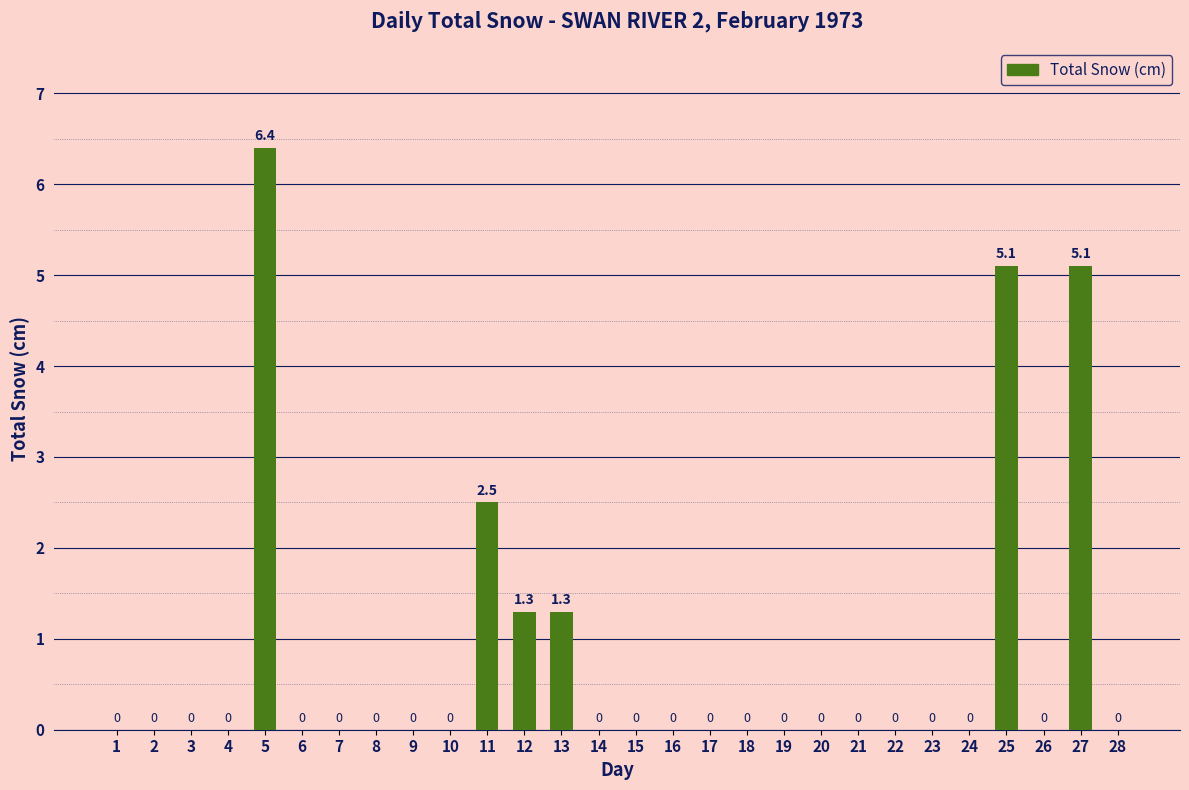

What is the maximum value shown in the chart?

6.4